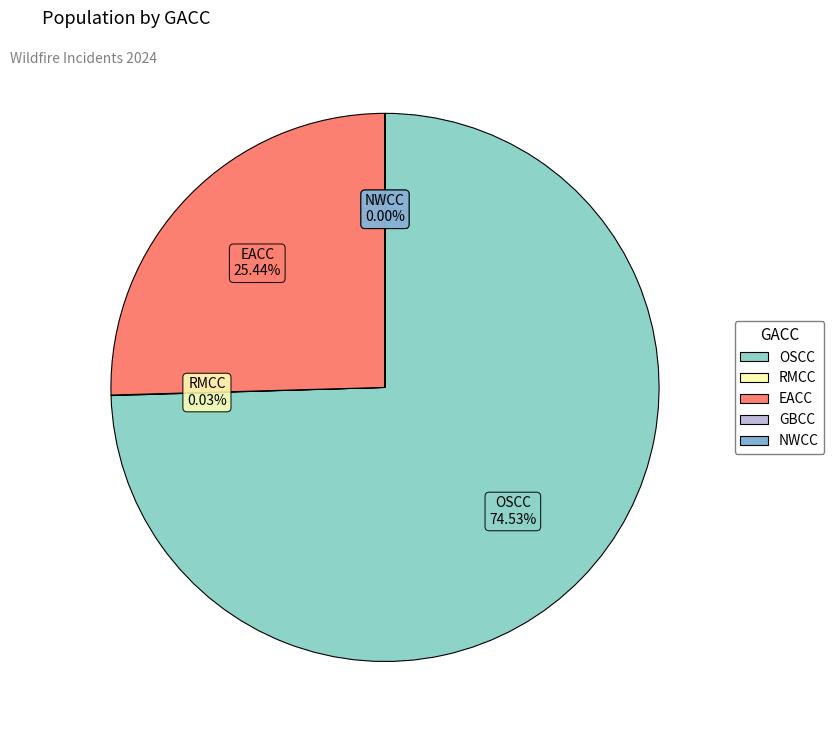

Is the sum of OSCC and EACC greater than half?

Yes